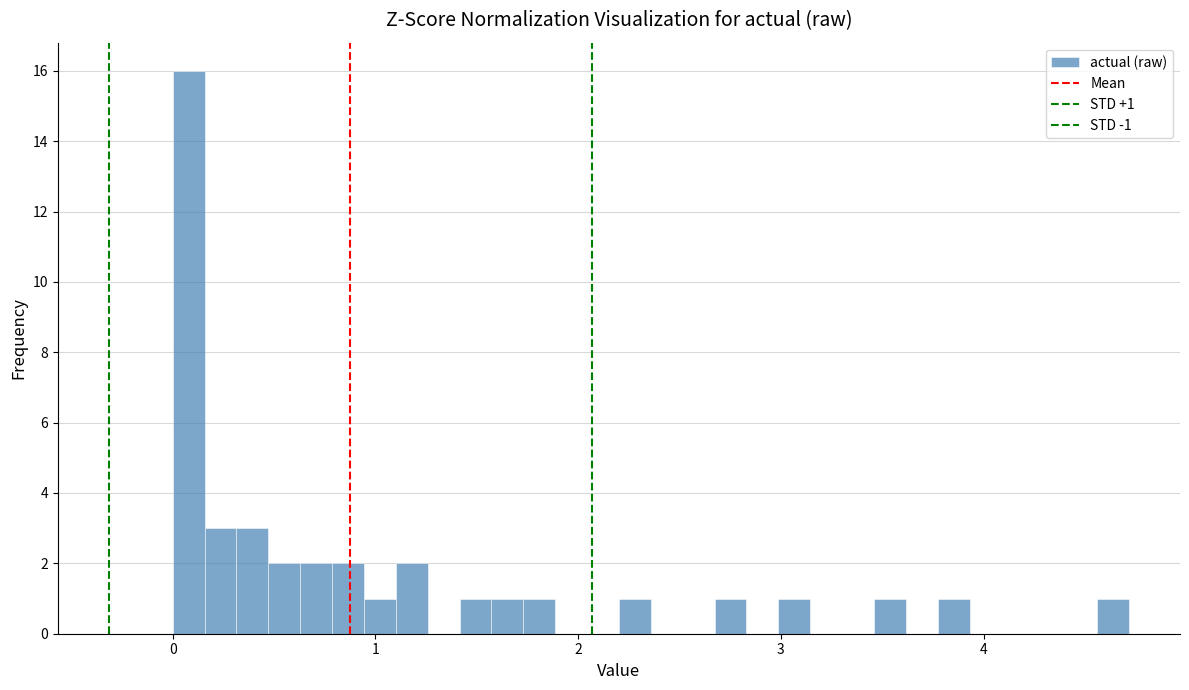

Around what value on the x-axis is the tallest bar? Give the approximate position of its centre, as read against the axis.

0.1